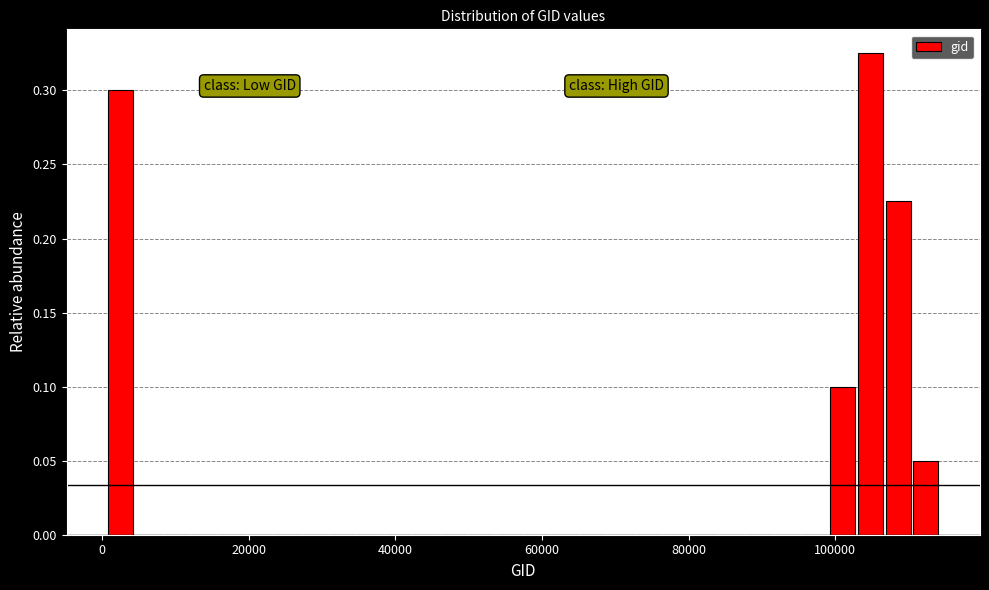

Around what value on the x-axis is the tallest bar? Give the approximate position of its centre, as read against the axis.

104000